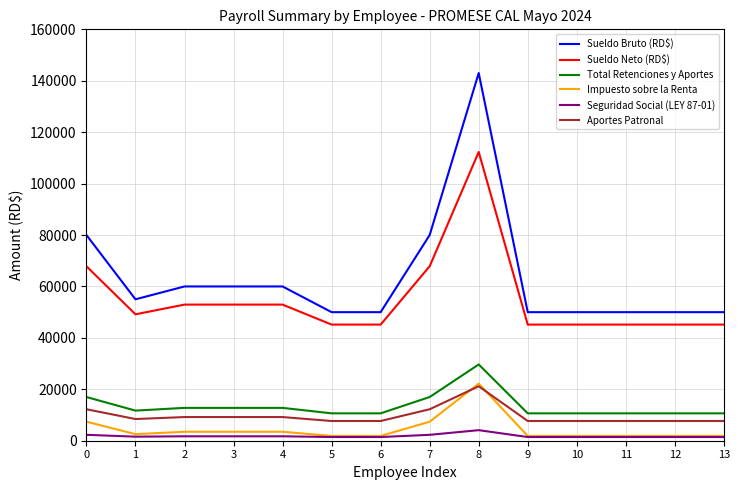

True or false: Impuesto sobre la Renta and Sueldo Bruto (RD$) cross at least once.

False